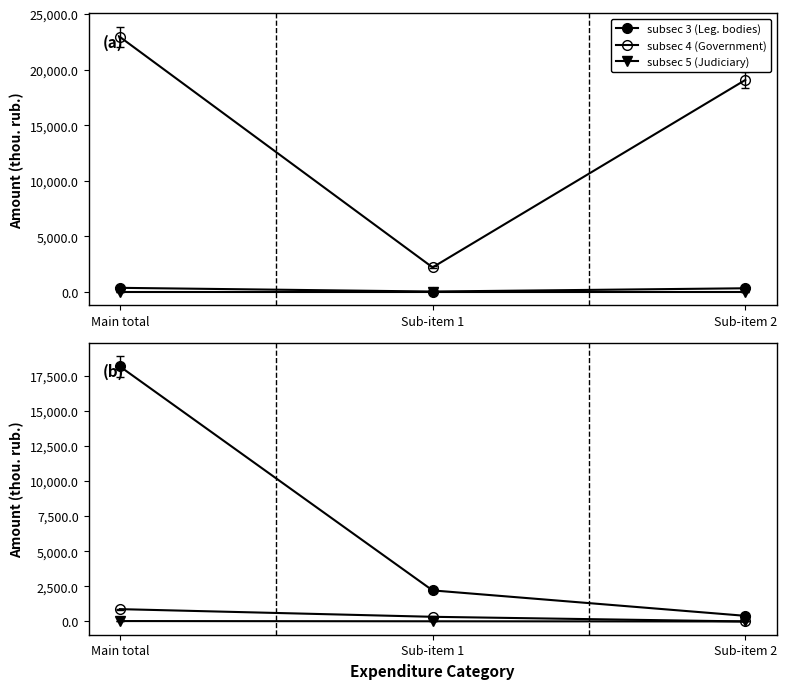

What is the difference between the subsec 3 (Leg. bodies) values at Sub-item 1 and Main total?

333.6